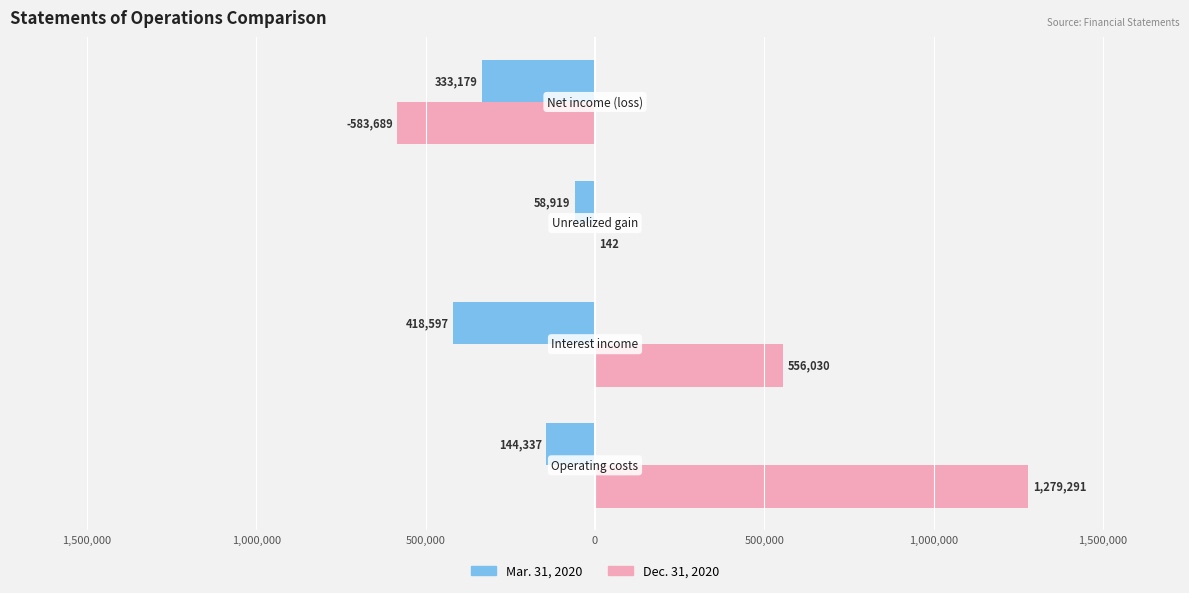

What is the maximum value shown in the chart?

1279291